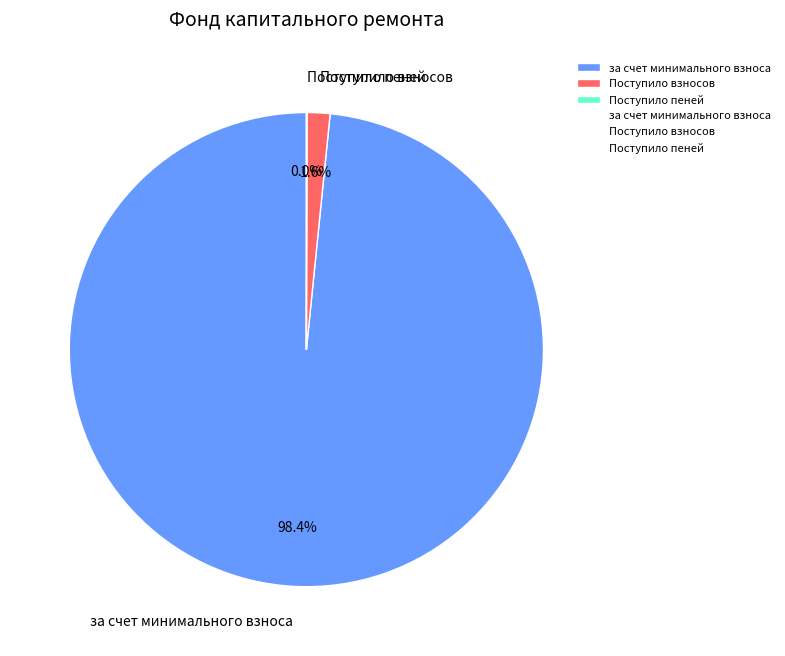

Which category has the biggest portion of the pie?

за счет минимального взноса